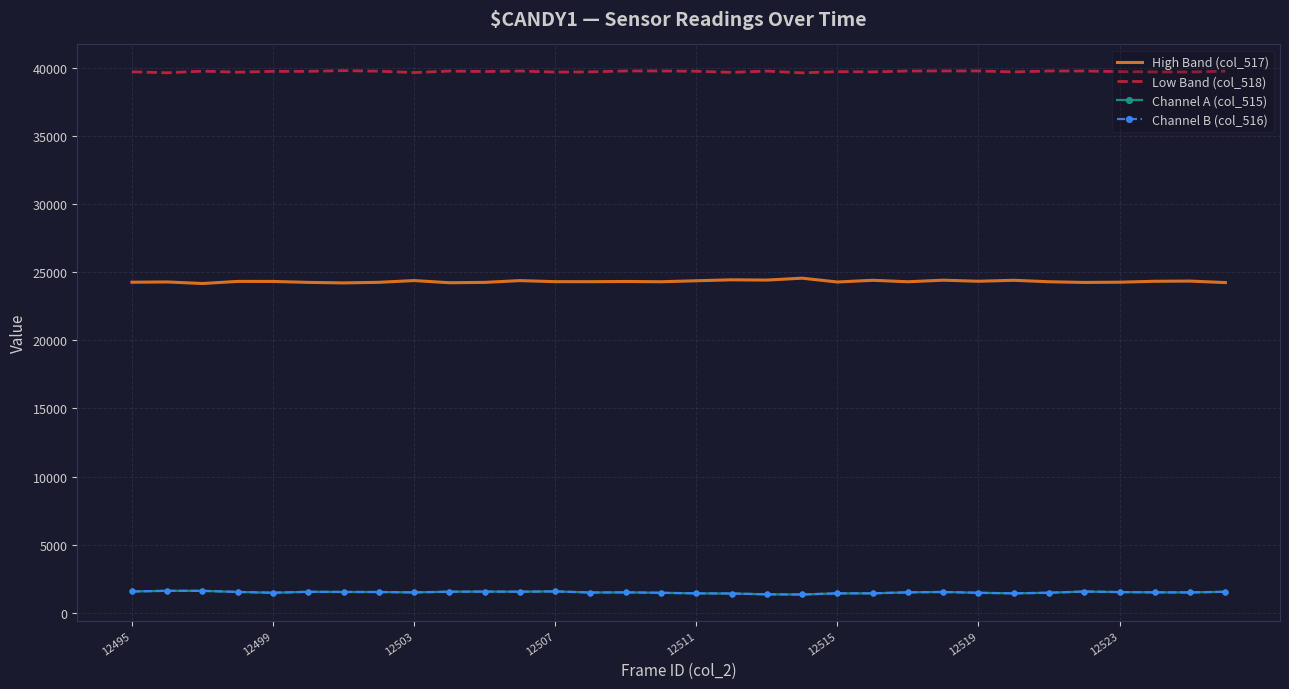

What is the minimum value shown in the chart?

1349